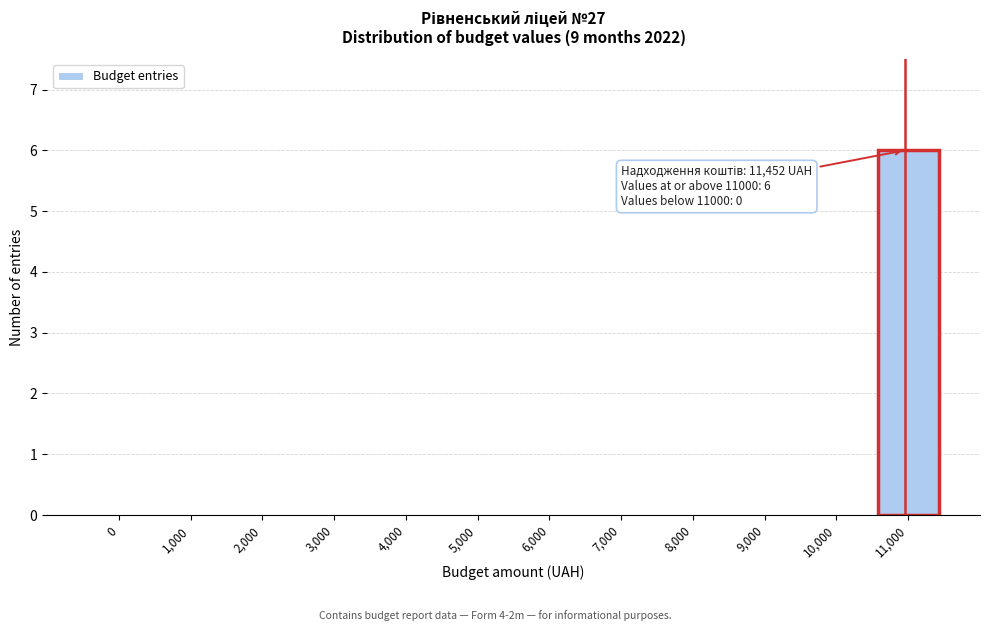

Reading left to right, what are all the values shown in this chart?

0=0	1,000=0	2,000=0	3,000=0	4,000=0	5,000=0	6,000=0	7,000=0	8,000=0	9,000=0	10,000=0	11,000=6